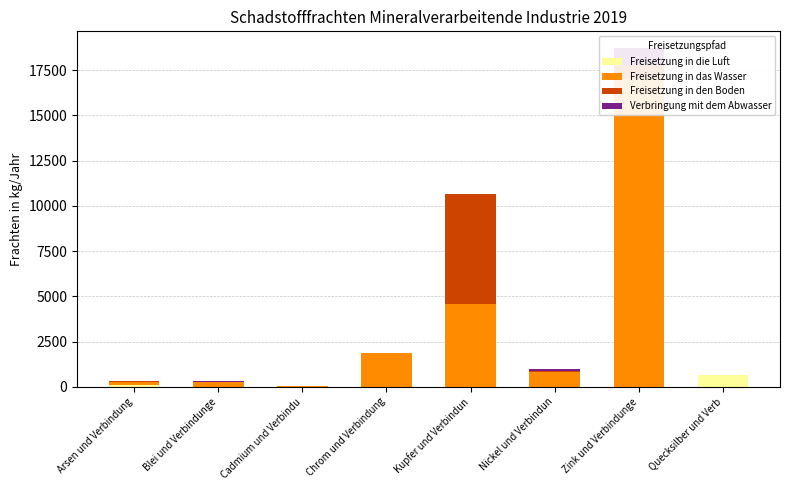

What is the difference between the second highest and minimum values in the Freisetzung in den Boden series?

775